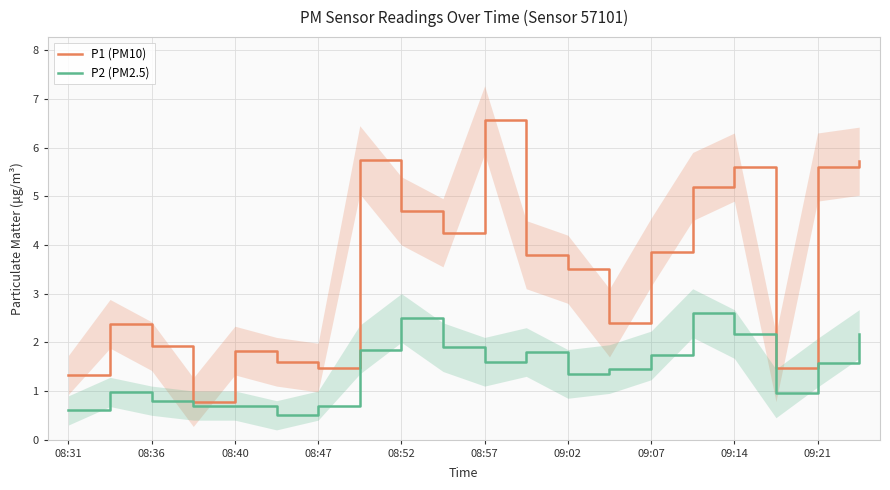

How many data points in P2 (PM2.5) are less than 1?

8